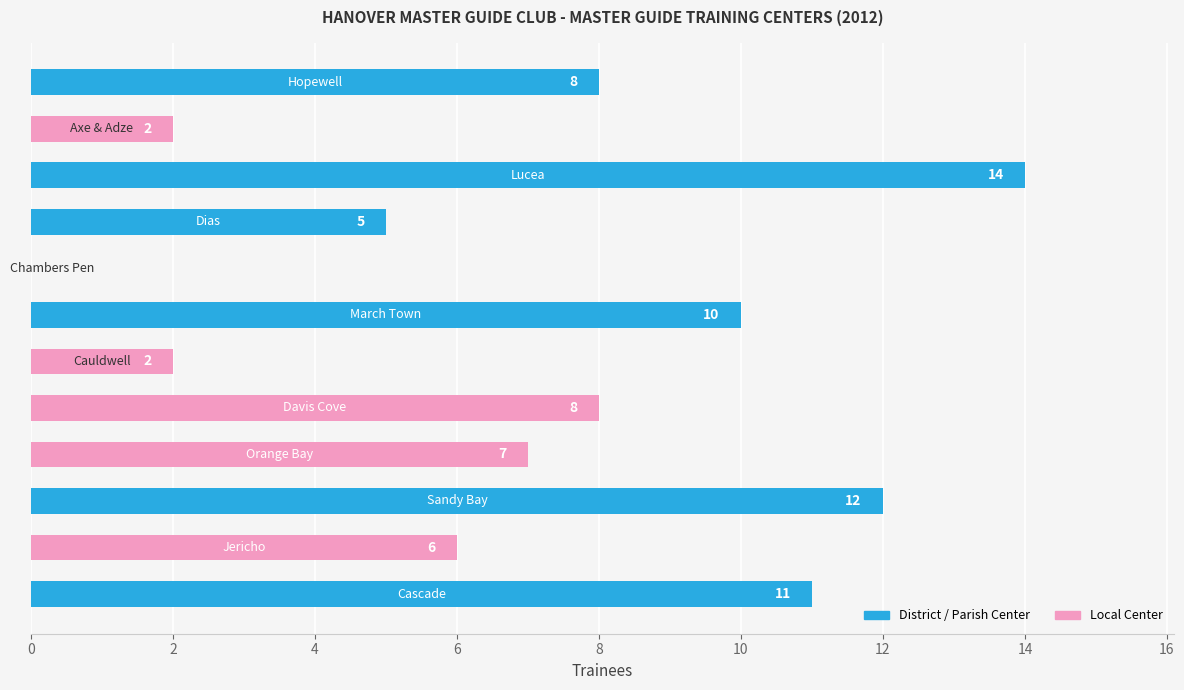

What is the sum of all values?

85